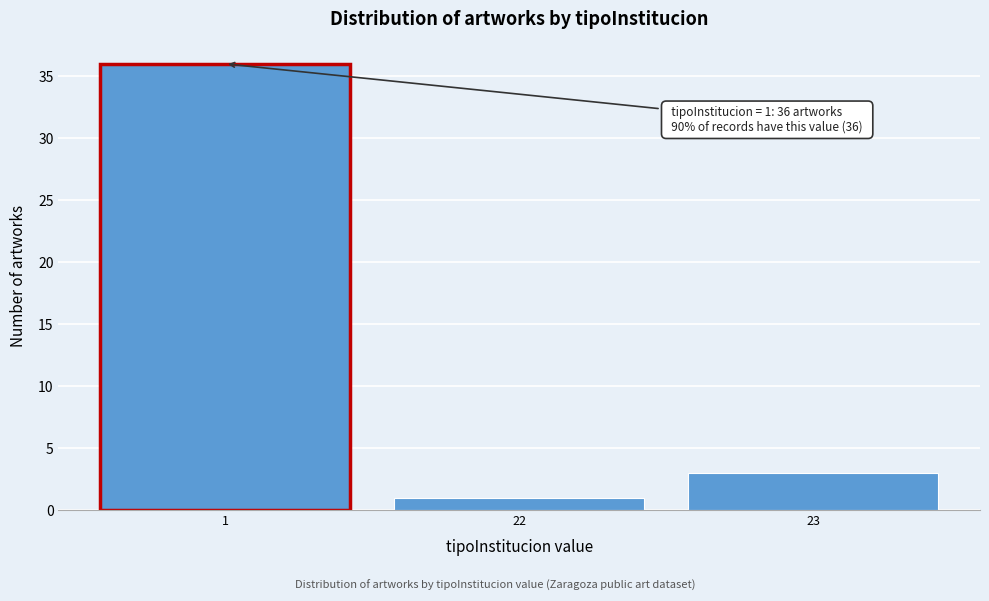

Reading right to left, transcribe all the data shown in this chart.

3	1	36